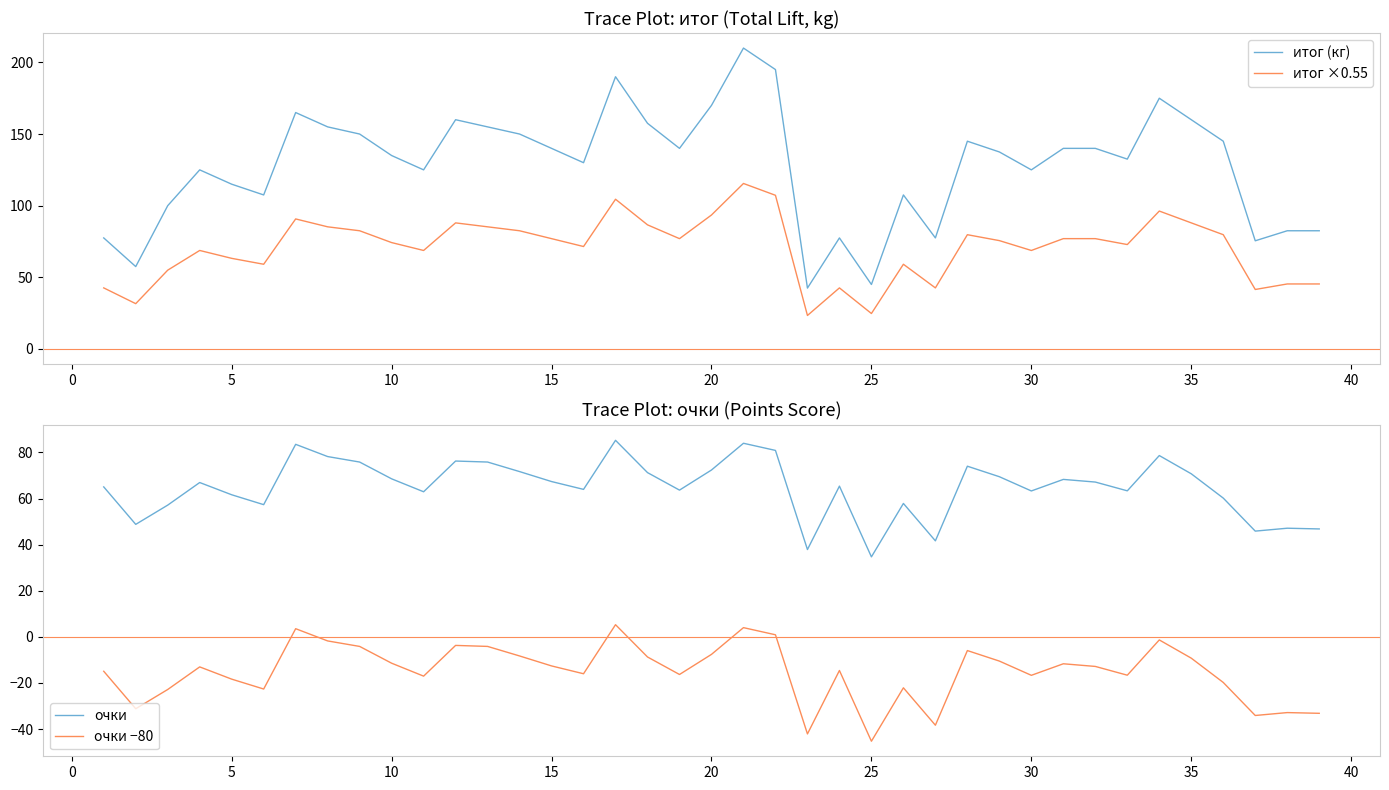

How many lines are shown in the chart?

4